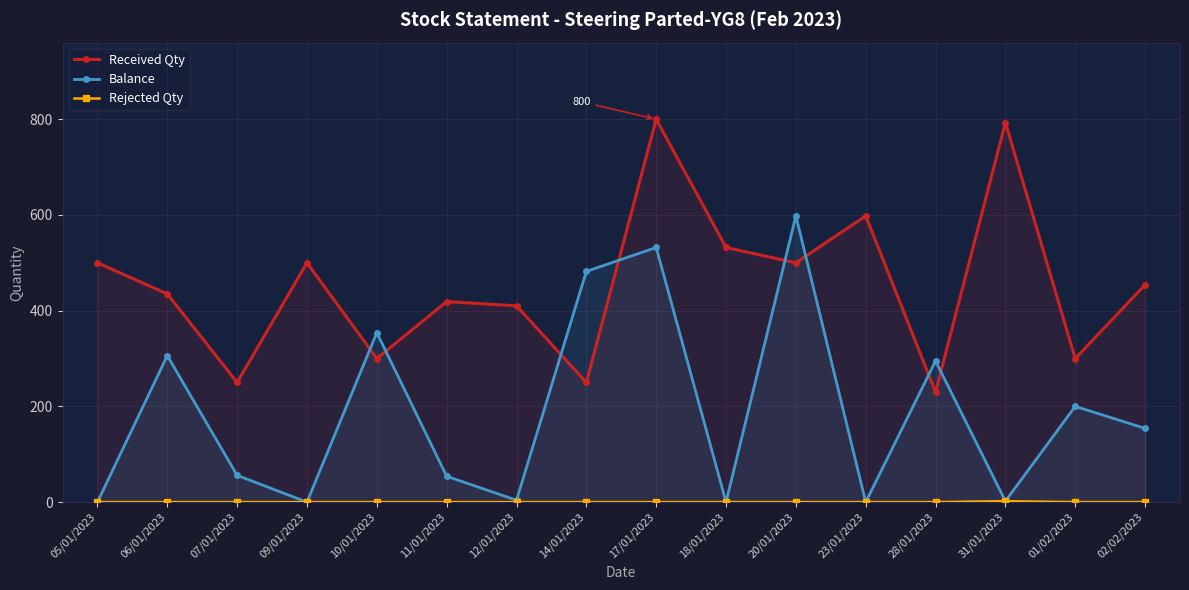

What is the minimum value for Received Qty?

230